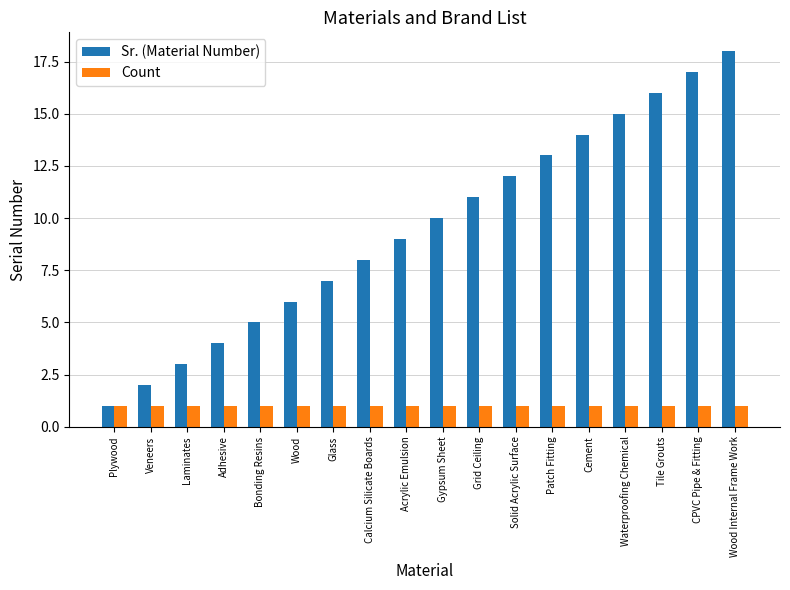

What are all the series names shown in the legend?

Sr. (Material Number), Count